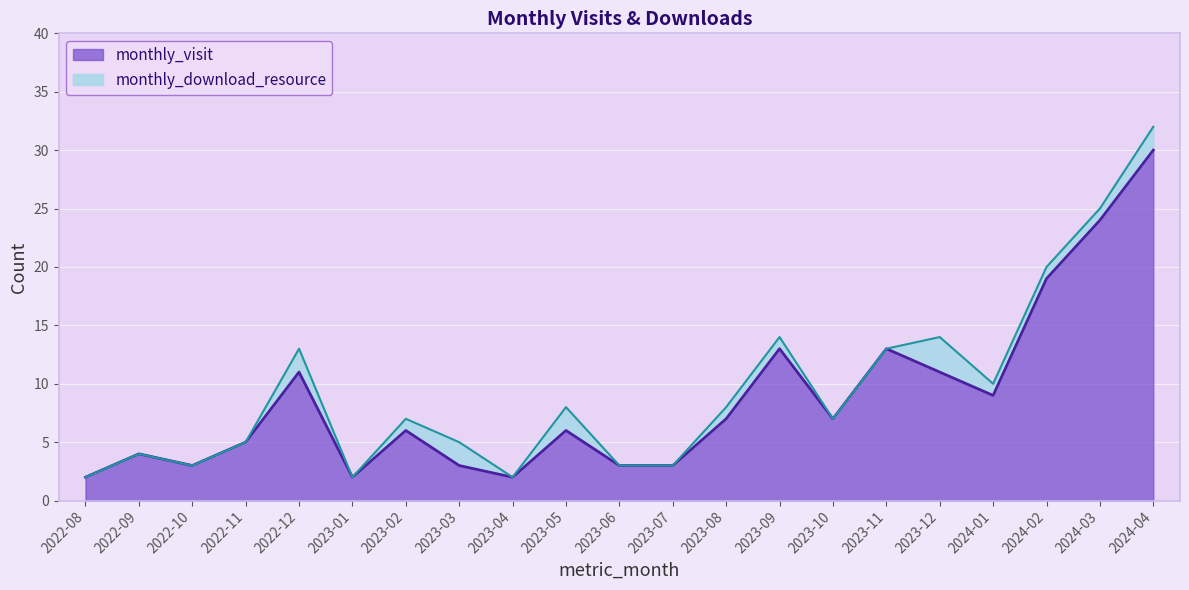

How many interior local valleys (lower than both neighbors) does the data have?

5